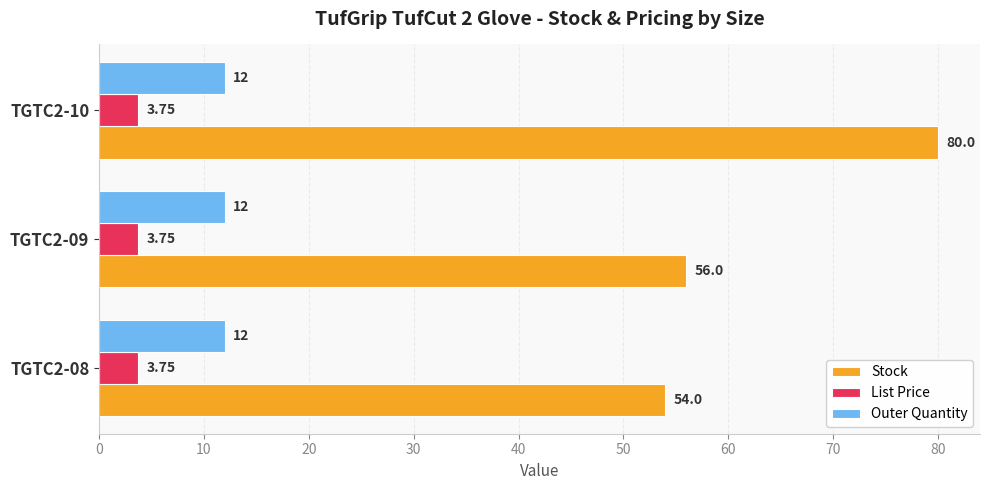

Which series has the widest spread of values?

Stock